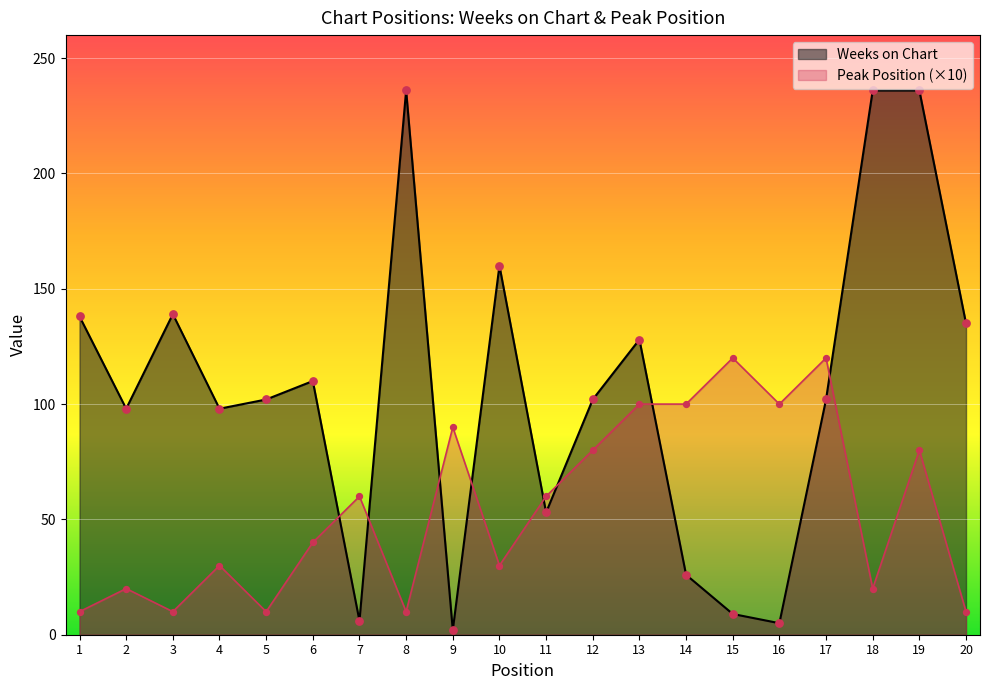

What is the total value across all series at 14?

126